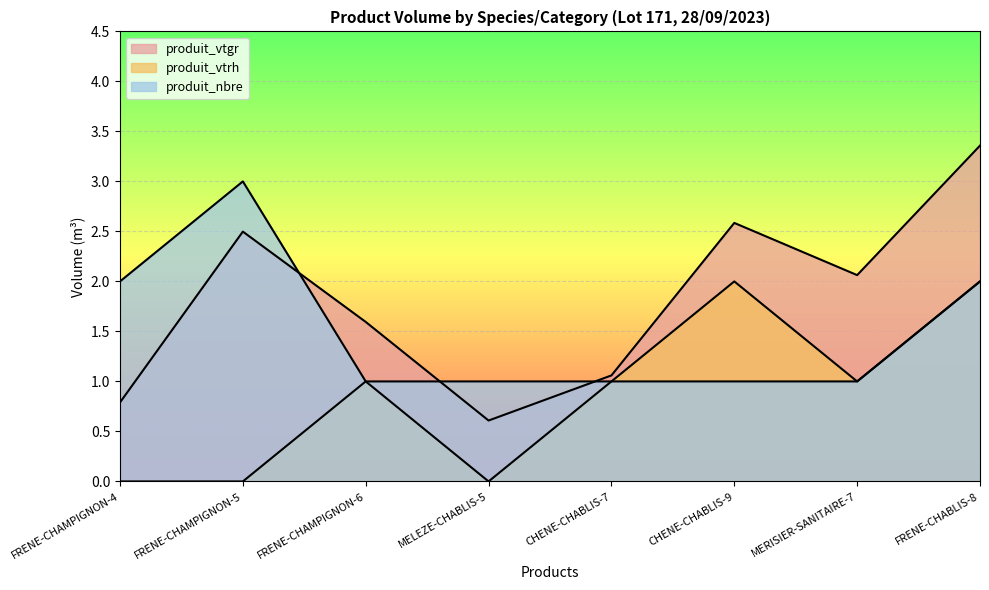

What is the difference between the produit_nbre values at FRENE-CHAMPIGNON-4 and FRENE-CHAMPIGNON-5?

1.0